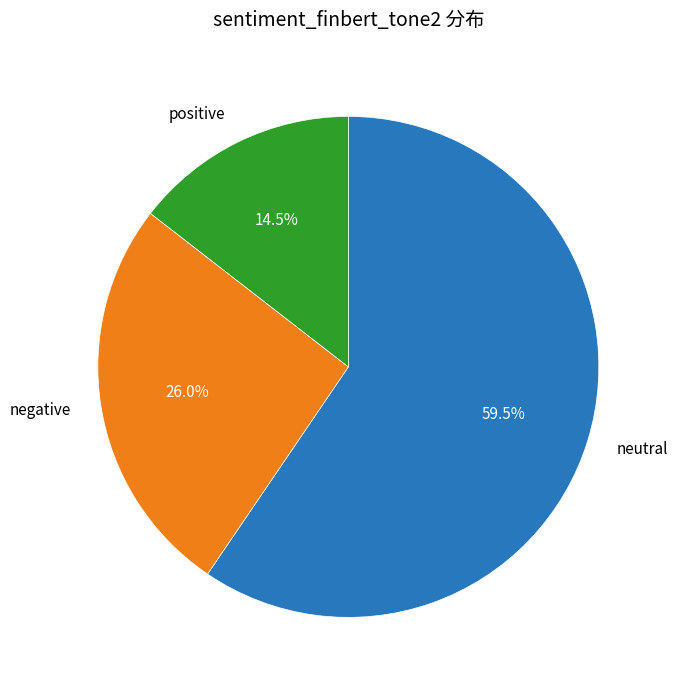

Combined, do negative and positive account for over 50%?

No